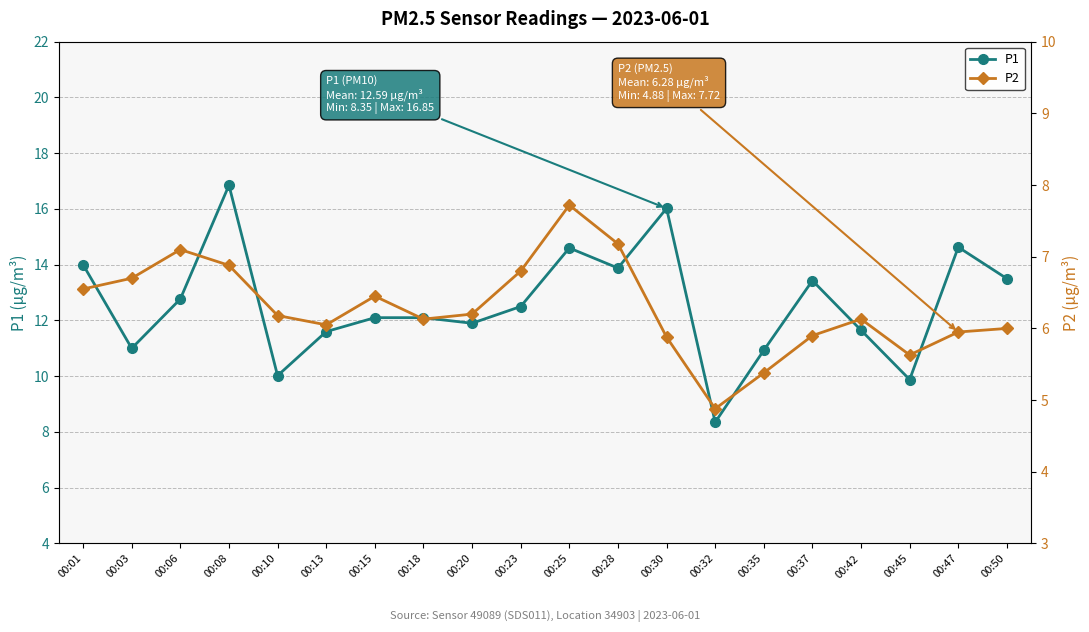

Reading left to right, what are all the values shown in this chart?

P1: 00:01=14.0	00:03=11.0	00:06=12.8	00:08=16.9	00:10=10.0	00:13=11.6	00:15=12.1	00:18=12.1	00:20=11.9	00:23=12.5	00:25=14.6	00:28=13.9	00:30=16.0	00:32=8.3	00:35=10.9	00:37=13.4	00:42=11.7	00:45=9.9	00:47=14.6	00:50=13.5
P2: 00:01=6.5	00:03=6.7	00:06=7.1	00:08=6.9	00:10=6.2	00:13=6.0	00:15=6.5	00:18=6.1	00:20=6.2	00:23=6.8	00:25=7.7	00:28=7.2	00:30=5.9	00:32=4.9	00:35=5.4	00:37=5.9	00:42=6.1	00:45=5.6	00:47=6.0	00:50=6.0